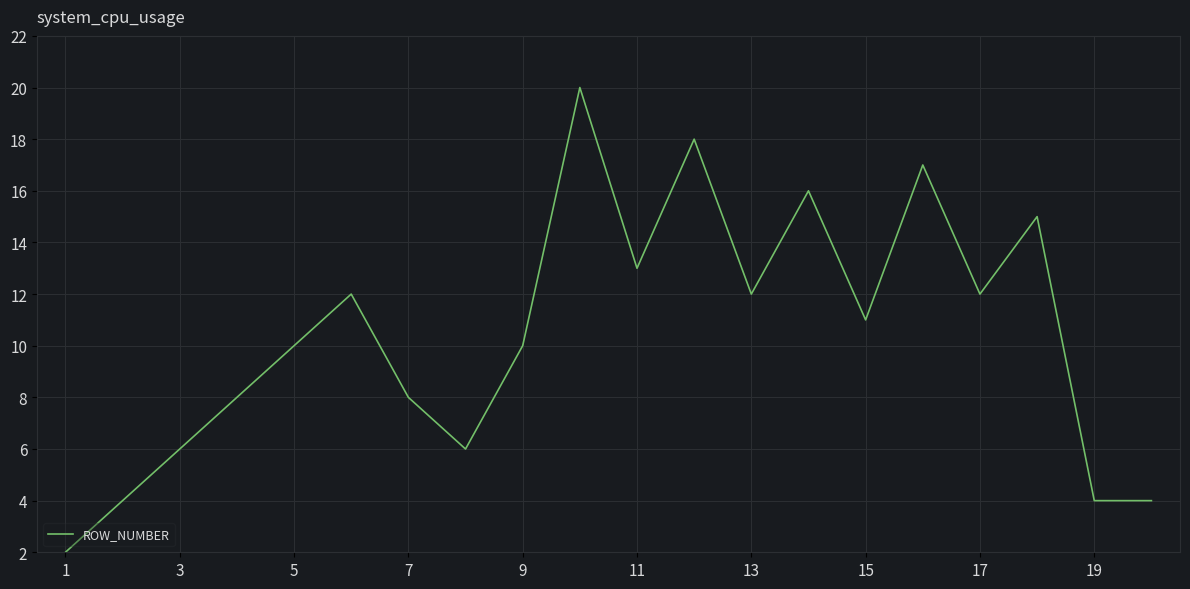

Is this an area chart (filled region under the line)?

No